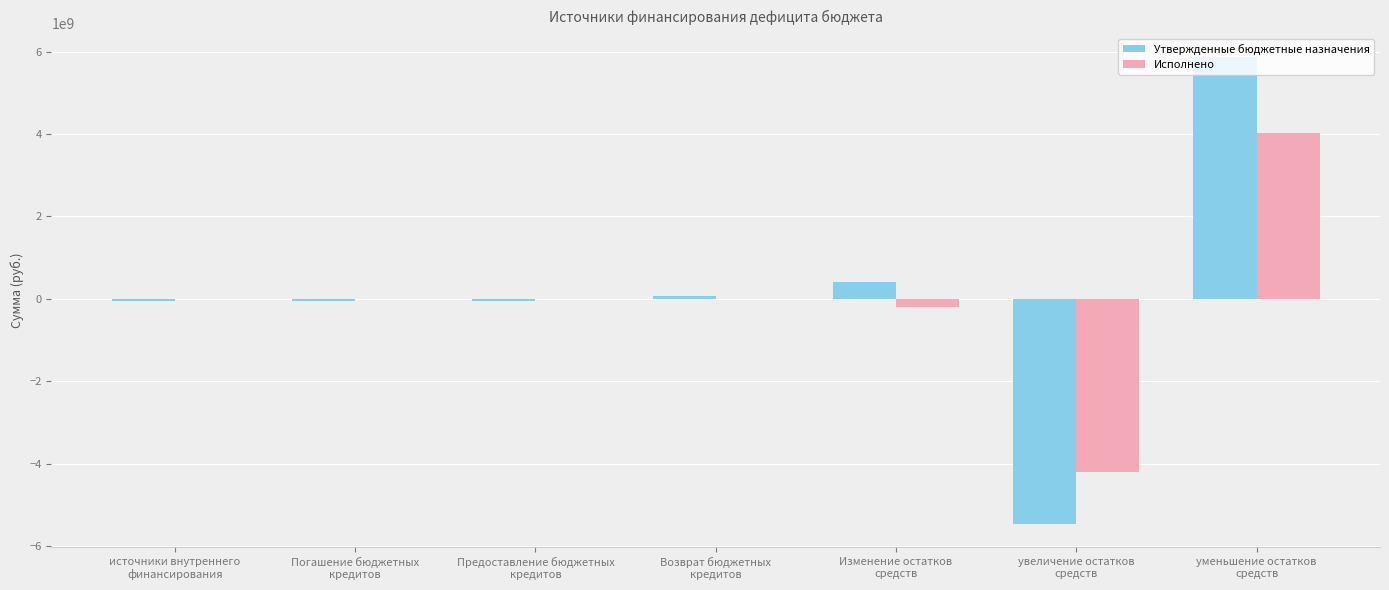

How many data points in Утвержденные бюджетные назначения are above -50000000?

3